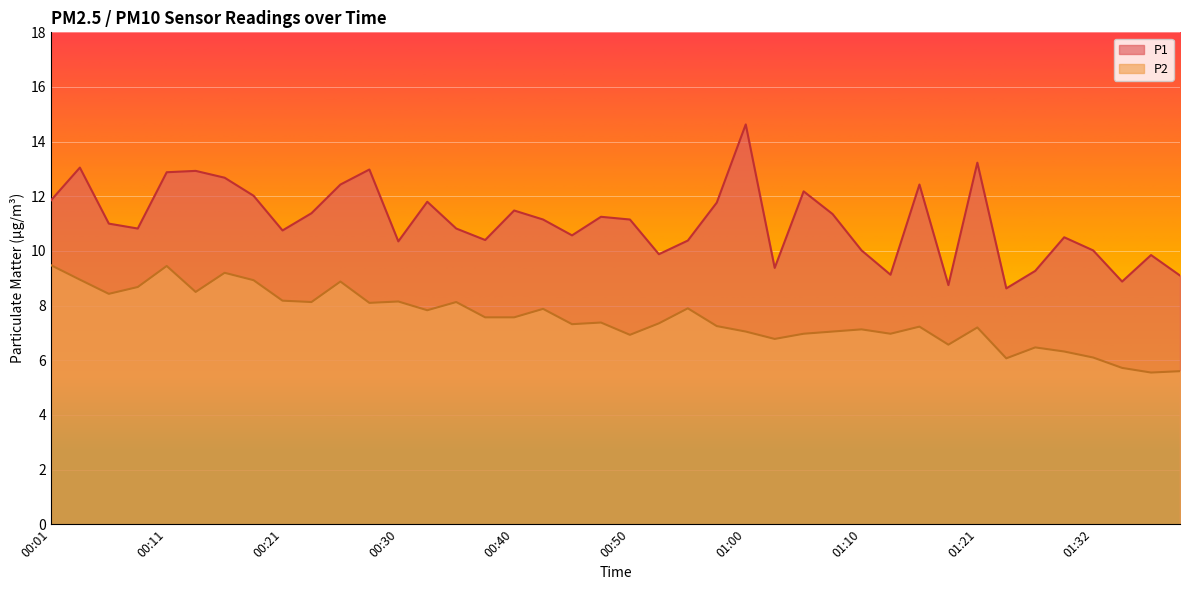

What is the label of the 19th point from the right?

00:52